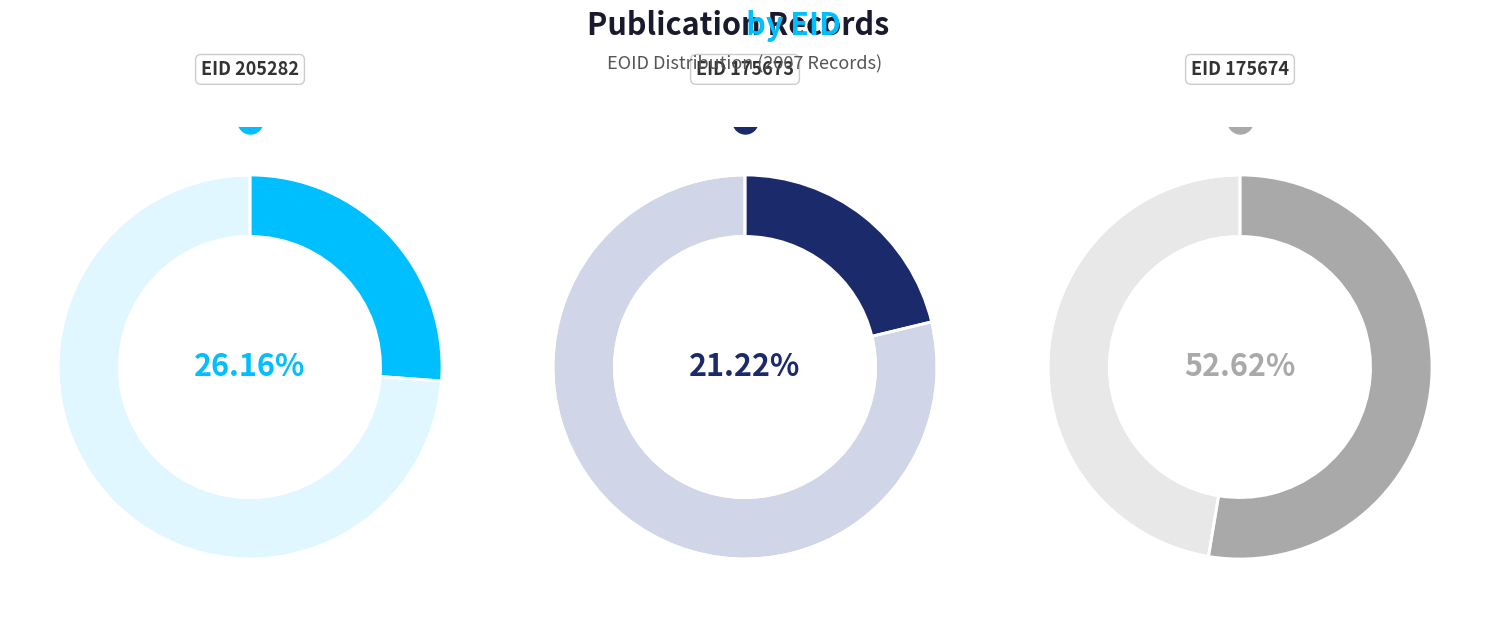

To the nearest percent, what portion does EID 175674 represent?

53%